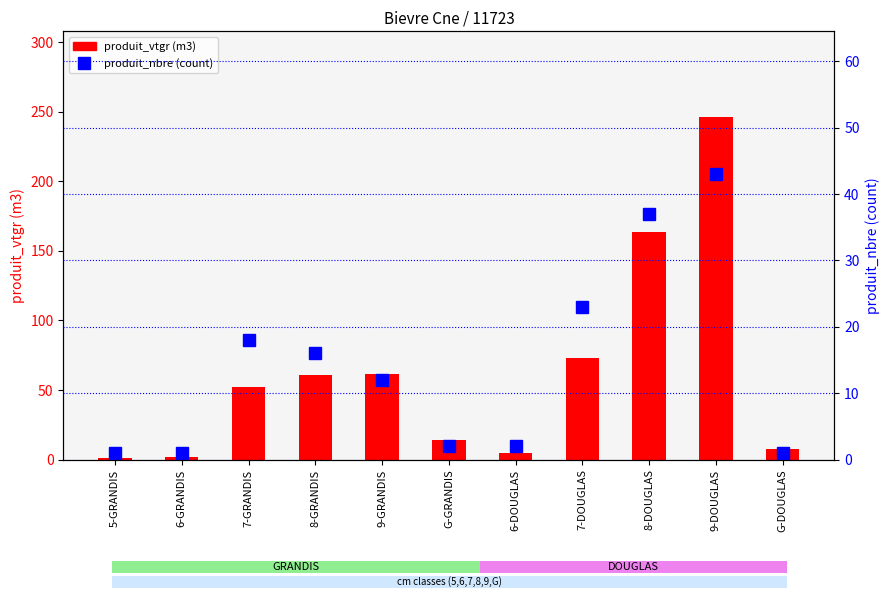

Between 7-GRANDIS and 6-DOUGLAS, which is larger?

7-GRANDIS